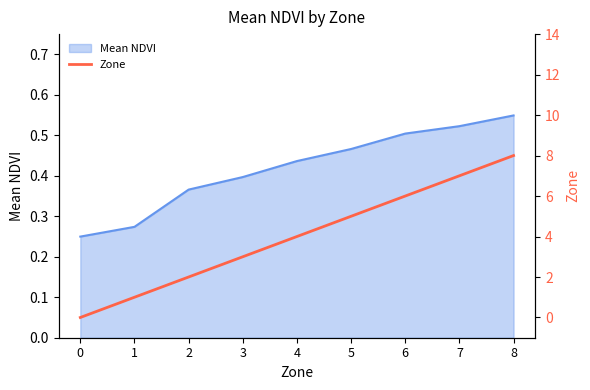

Does the chart display data point markers on the line(s)?

No